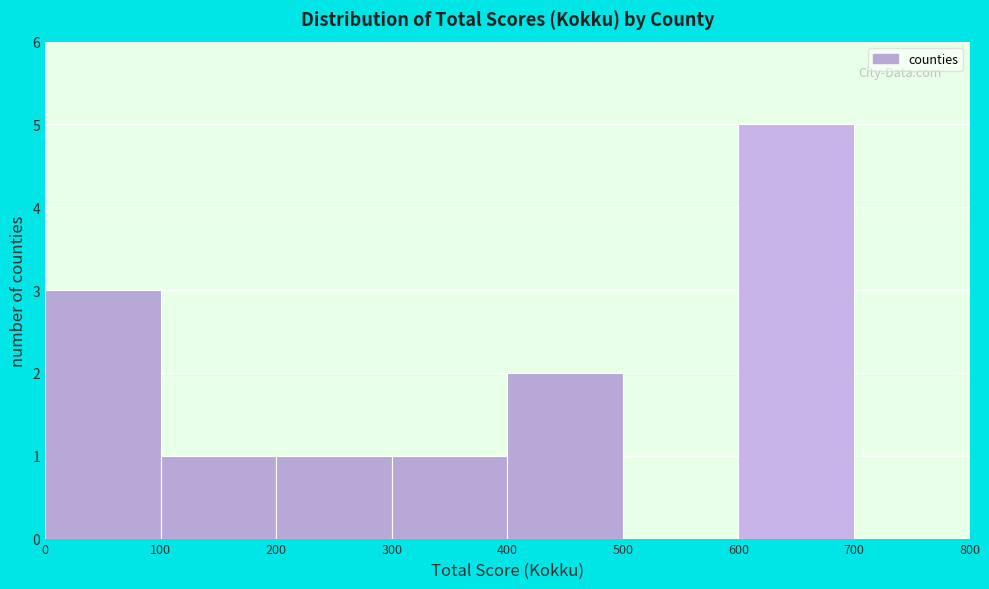

How tall is the bar that spans 400 to 500 on the x-axis? The values are not printed on the chart, so give them approximately, as read against the axis.

2